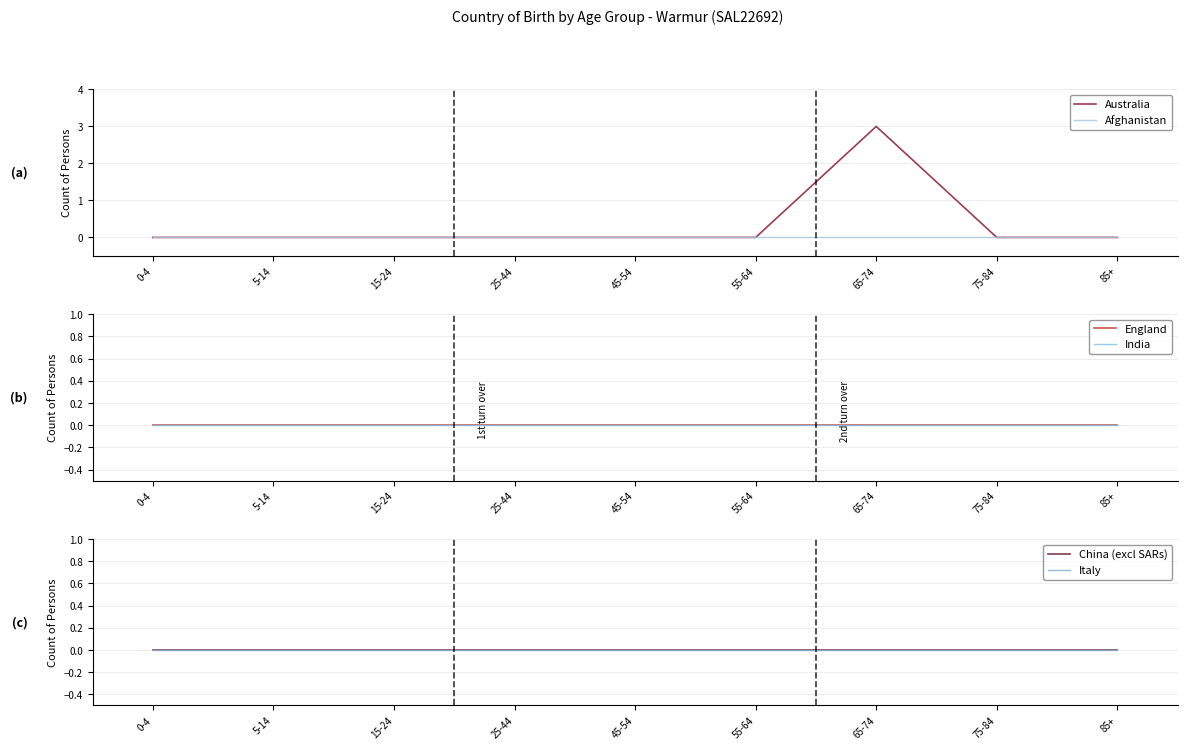

Between 25-44 and 65-74, which is larger?

65-74